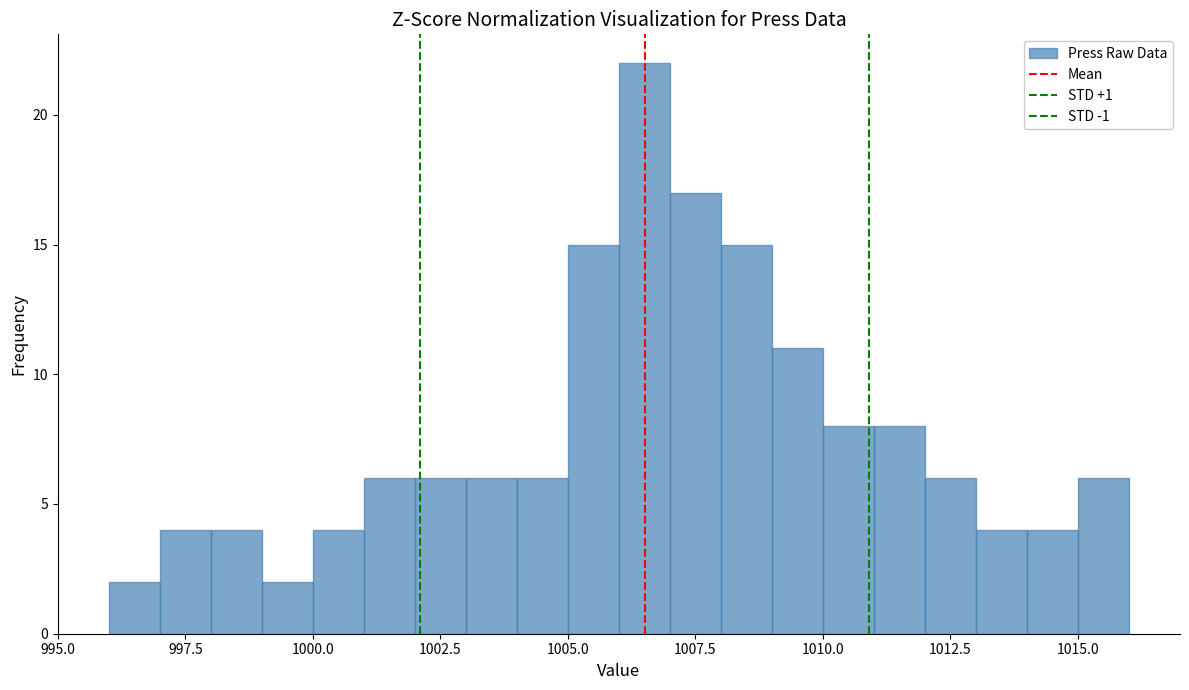

Read against the x-axis, roughly where is the centre of the tallest bar?

1006.5